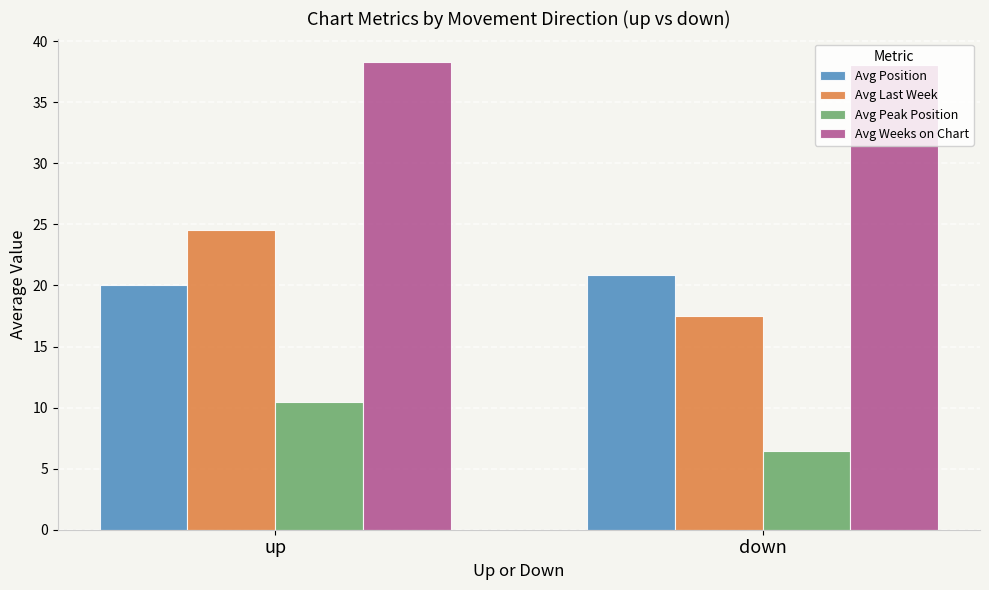

What is the label of the 1st bar from the left?

up